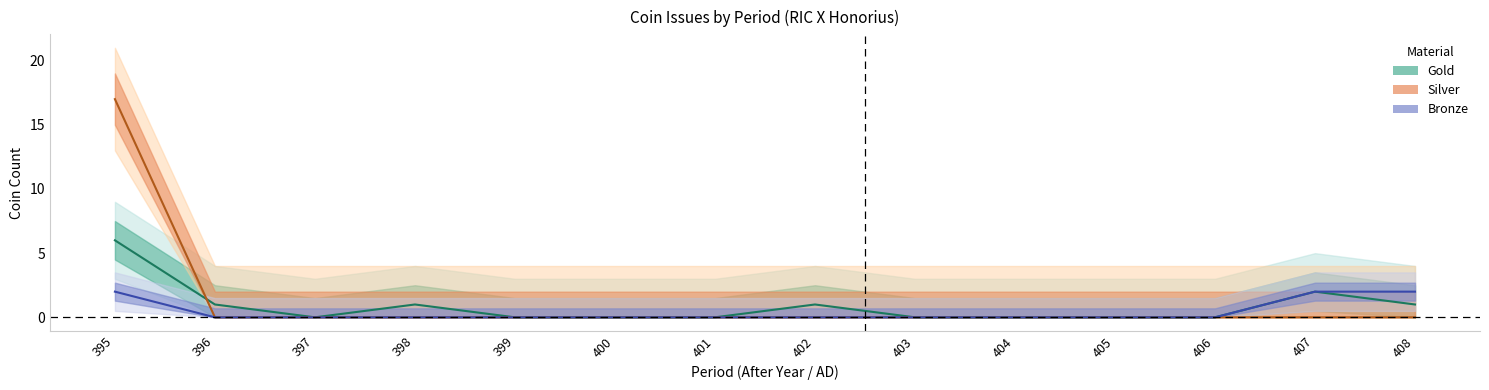

True or false: Gold and Silver intersect in this chart.

True